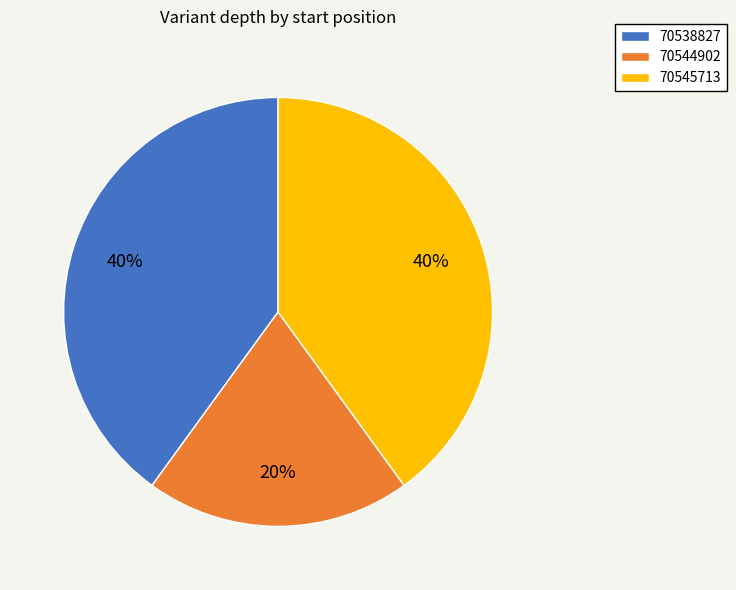

Which category has the smallest portion of the pie?

70544902